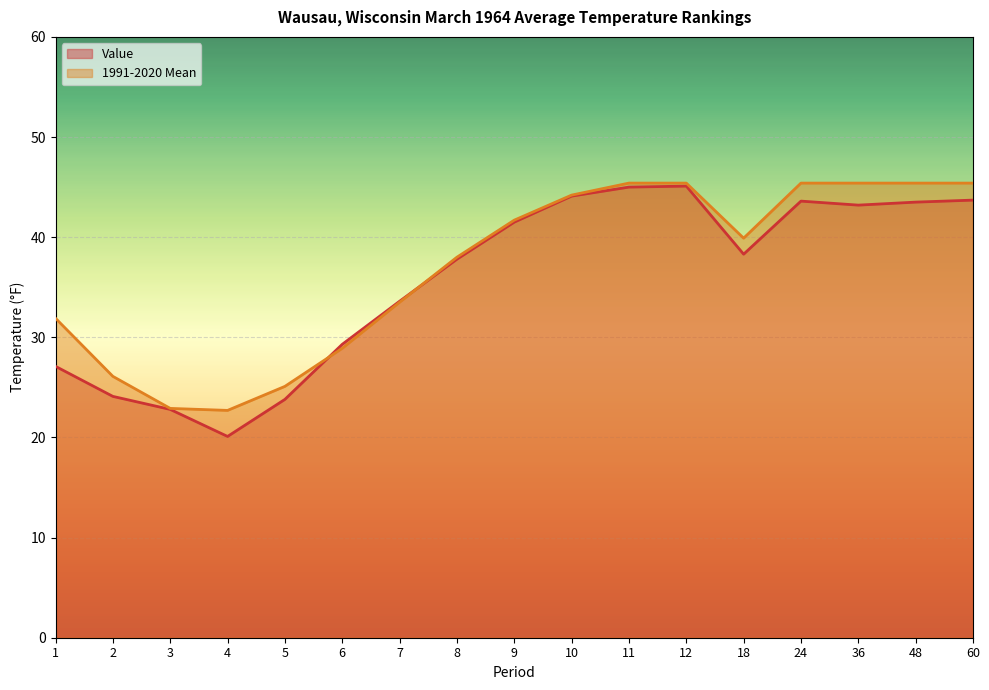

Does the chart display data point markers on the line(s)?

No